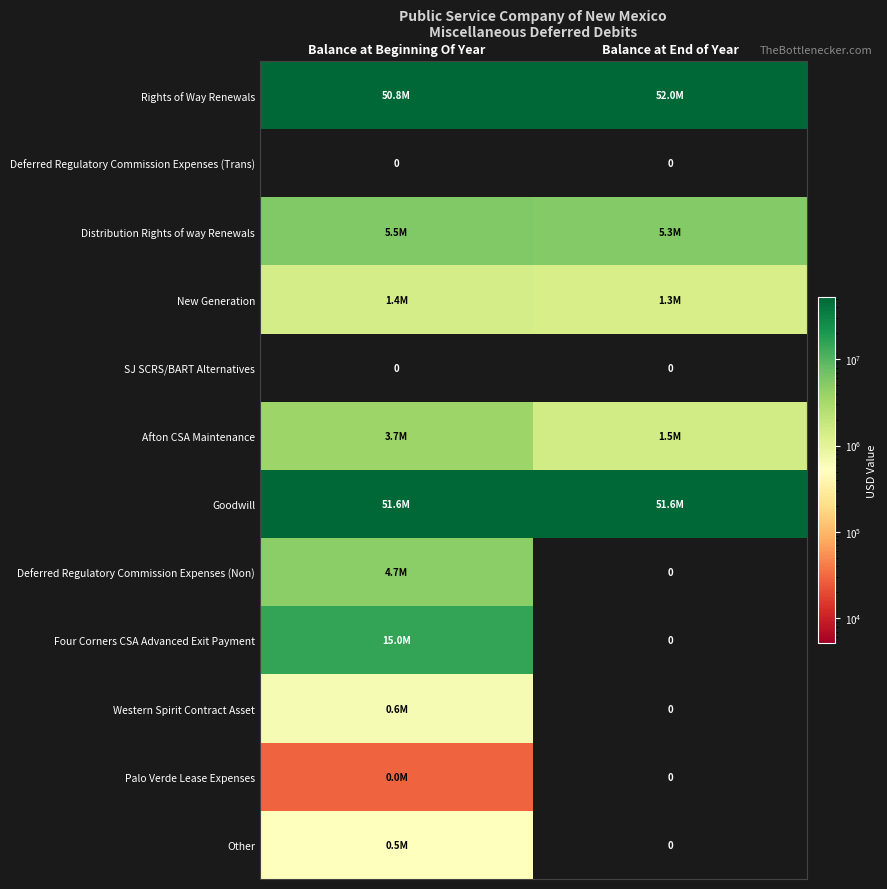

Is it true that Afton CSA Maintenance equals 3673389 at Balance at Beginning Of Year?

True